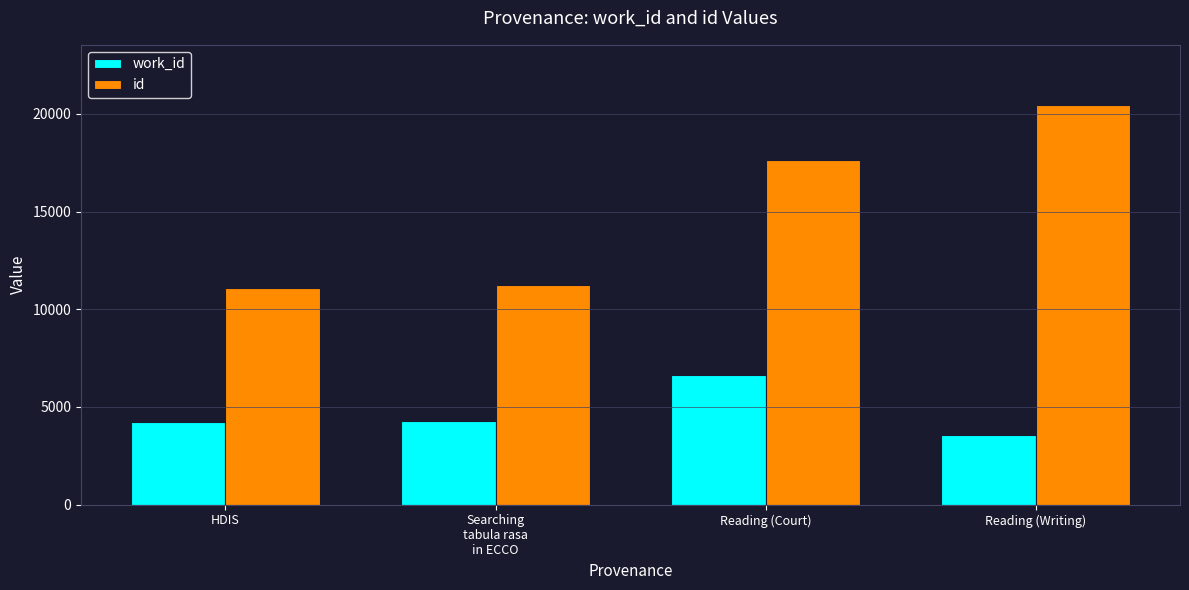

Which series has the widest spread of values?

id